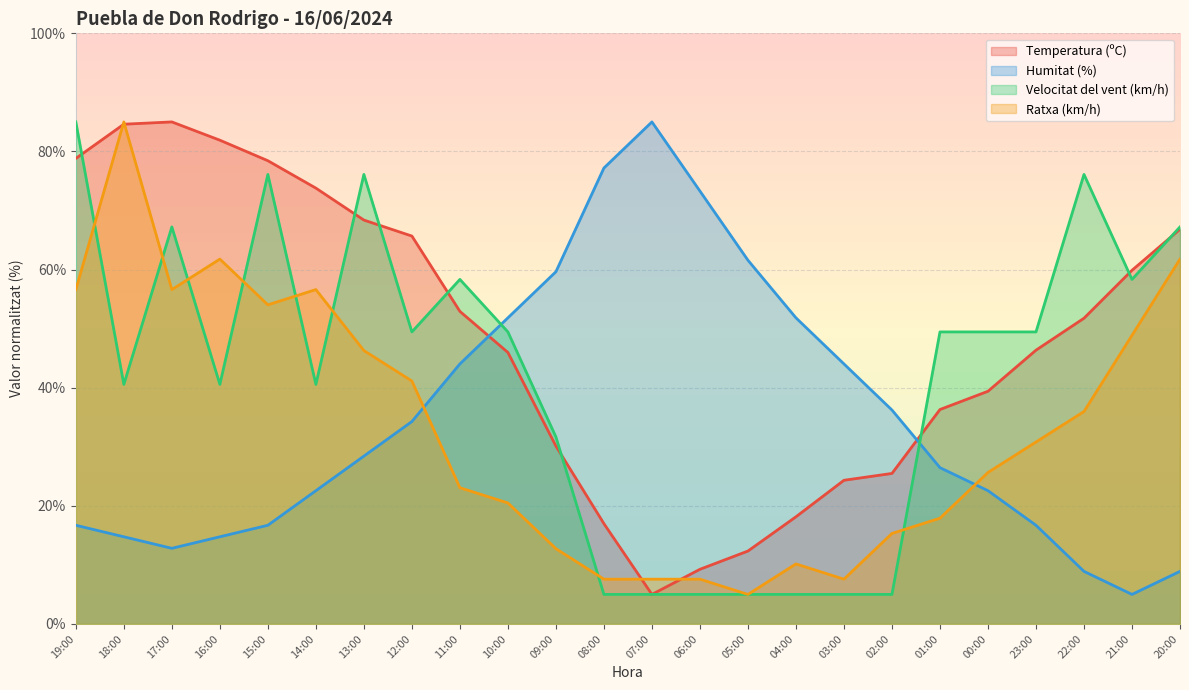

In Ratxa (km/h), how many points are lower than both neighbors (excluding endpoints)?

4